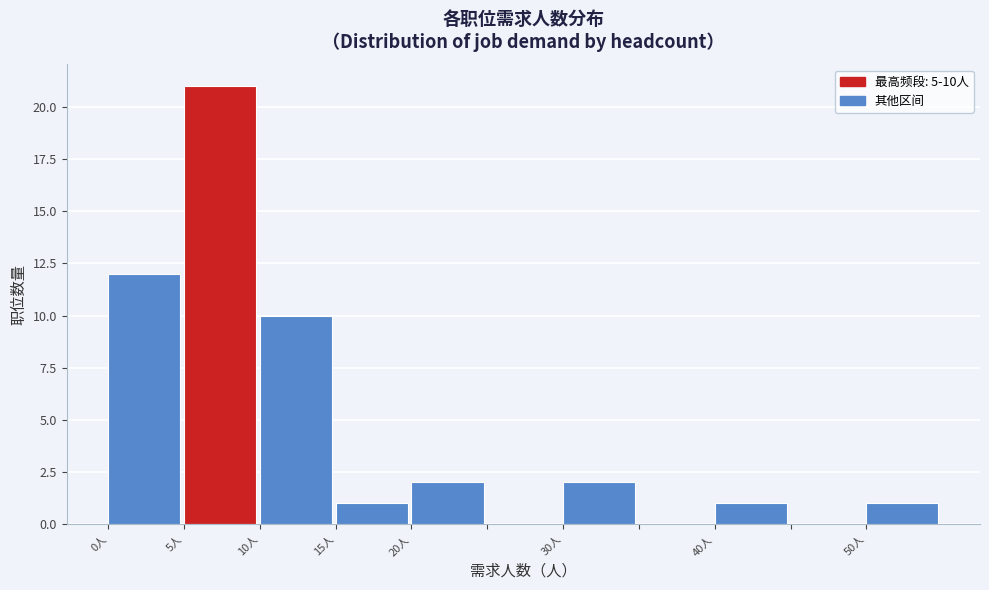

Over which range of the x-axis is the bar tallest?

5 to 10